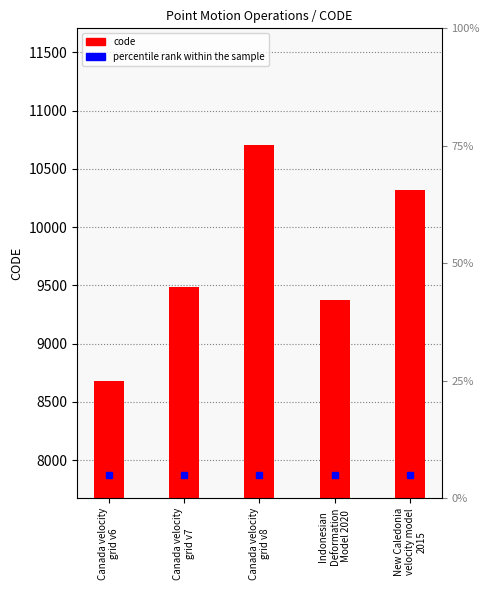

Reading right to left, transcribe all the data shown in this chart.

New Caledonia
velocity model
2015=10323	Indonesian
Deformation
Model 2020=9375	Canada velocity
grid v8=10707	Canada velocity
grid v7=9483	Canada velocity
grid v6=8676